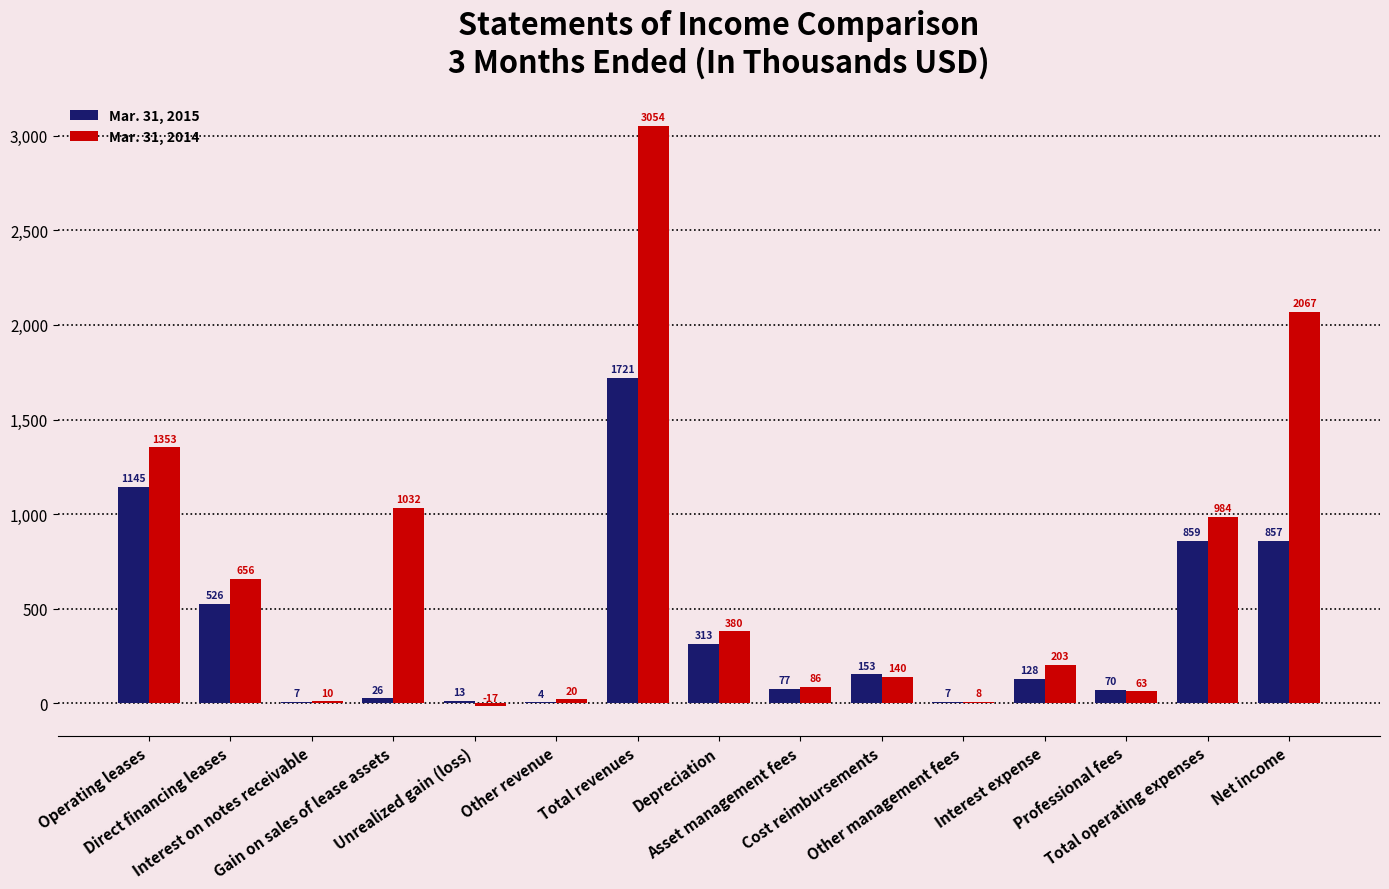

Are the bars horizontal?

No